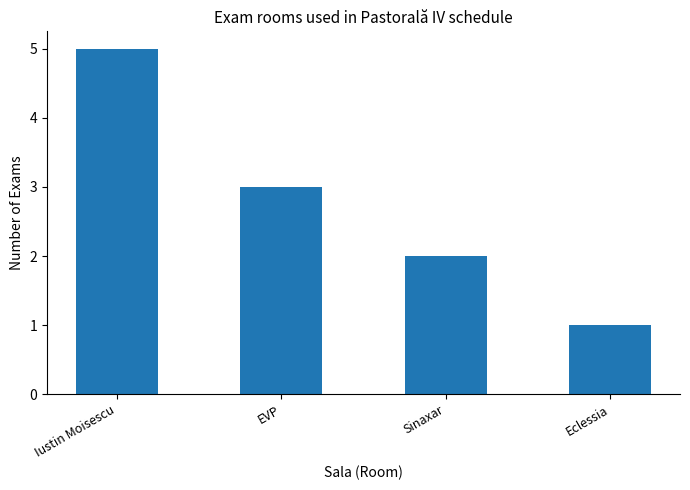

Count the values in the range 2 to 5.

3